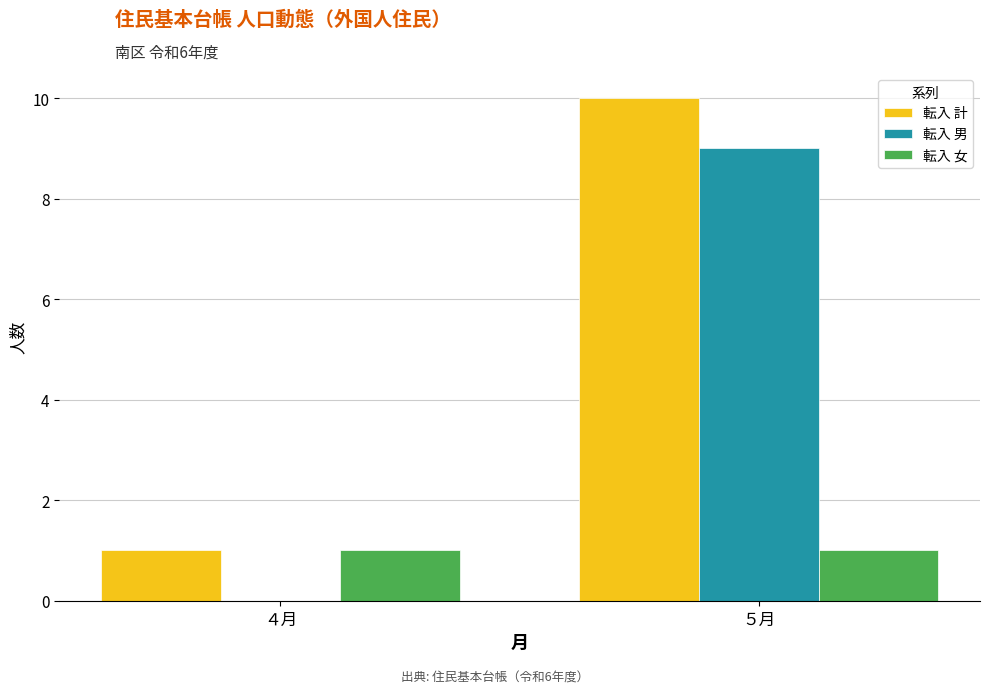

Count the 転入 男 values in the range 0 to 9.

2